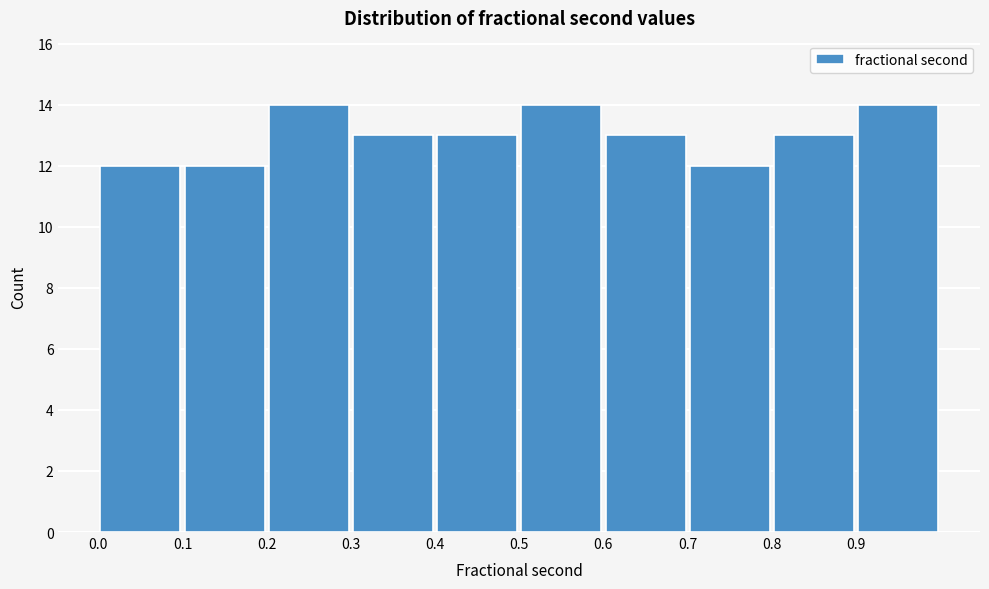

Reading left to right, list every bar in this chart as the range it spans on the x-axis followed by its height. The values are not printed on the chart, so give them approximately, as read against the axis.

0.0 to 0.1: 12
0.1 to 0.2: 12
0.2 to 0.3: 14
0.3 to 0.4: 13
0.4 to 0.5: 13
0.5 to 0.6: 14
0.6 to 0.7: 13
0.7 to 0.8: 12
0.8 to 0.9: 13
0.9 to 1.0: 14